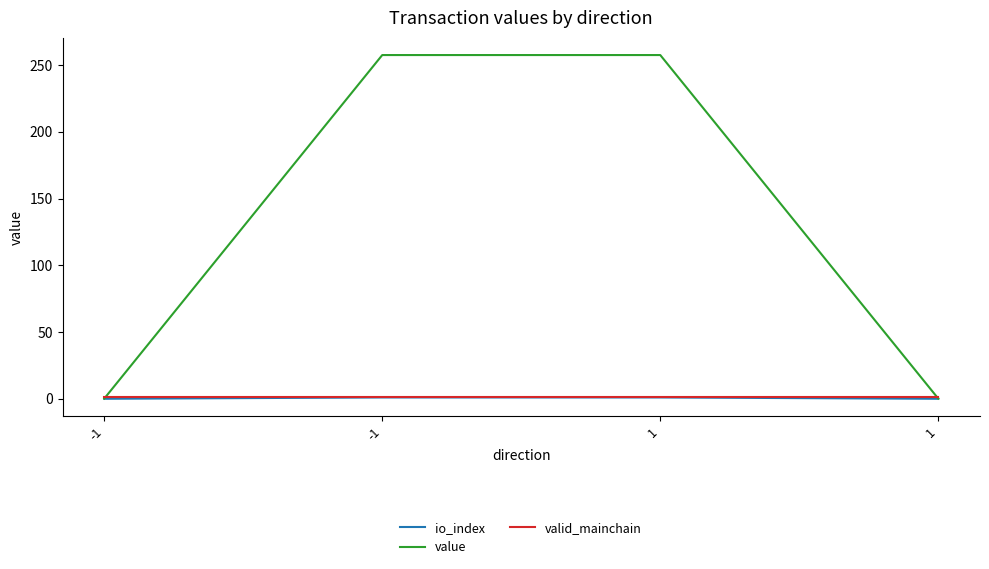

What are all the series names shown in the legend?

io_index, value, valid_mainchain